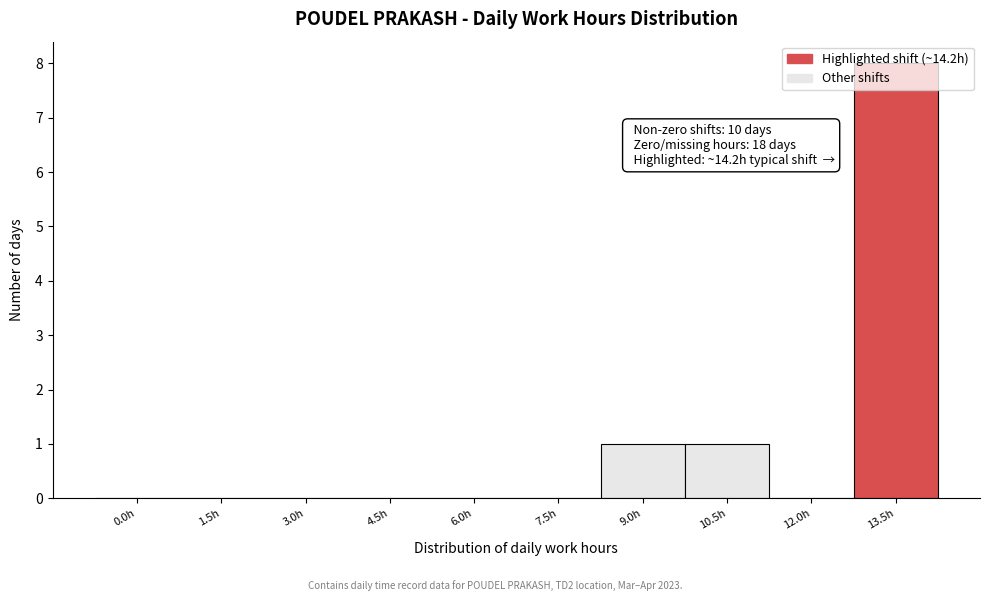

The value at 9.0h is 1. True or false?

True